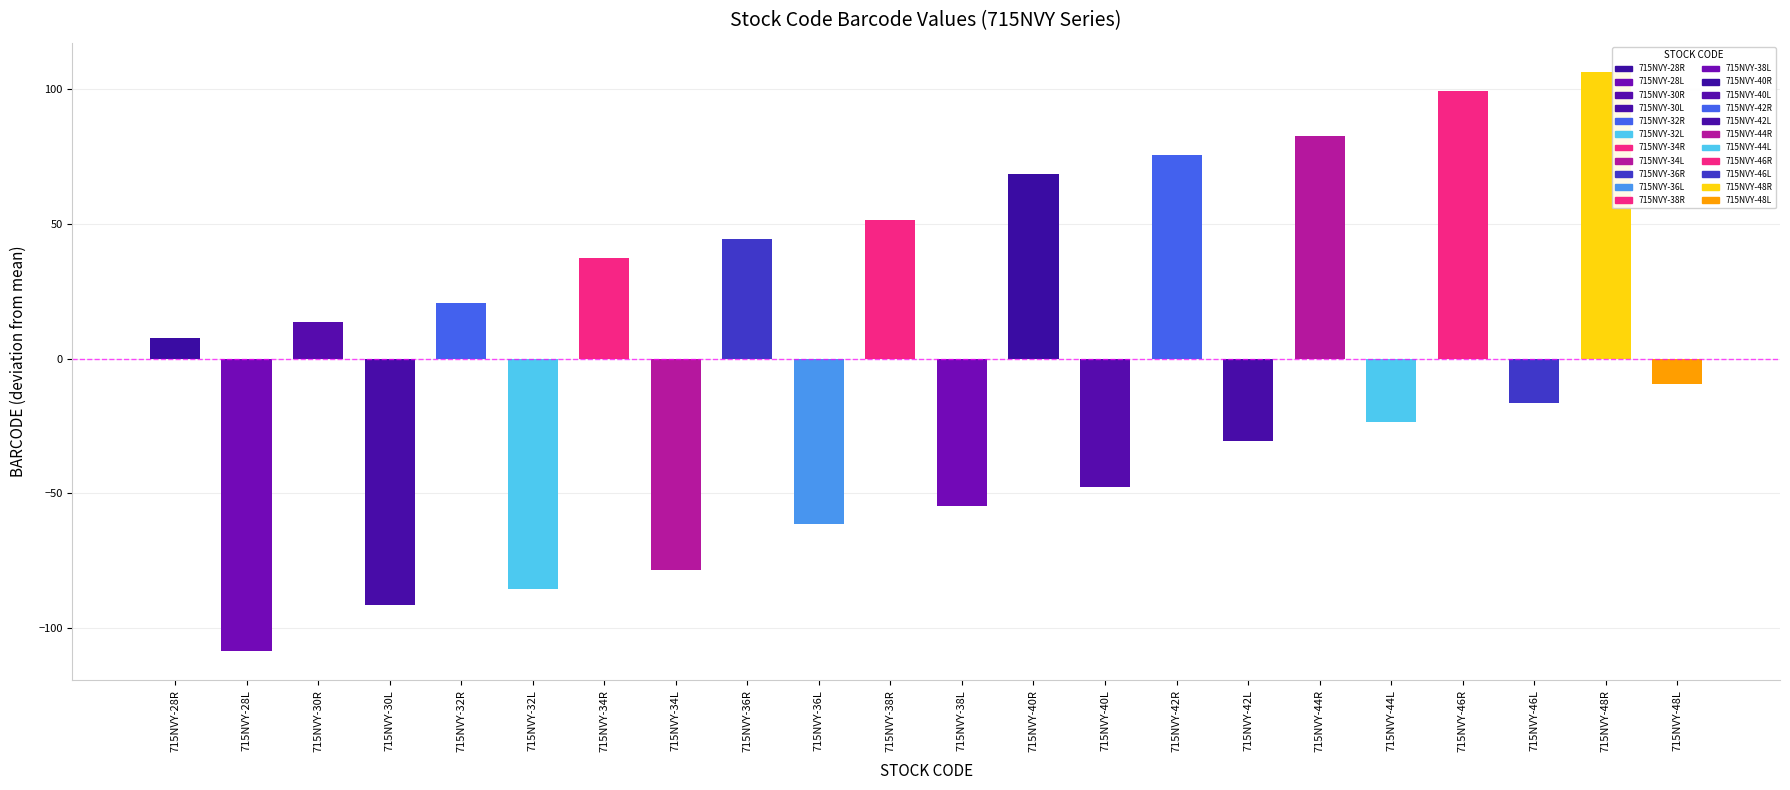

List the labels in order of value, largest first.

715NVY-48R, 715NVY-46R, 715NVY-44R, 715NVY-42R, 715NVY-40R, 715NVY-38R, 715NVY-36R, 715NVY-34R, 715NVY-32R, 715NVY-30R, 715NVY-28R, 715NVY-48L, 715NVY-46L, 715NVY-44L, 715NVY-42L, 715NVY-40L, 715NVY-38L, 715NVY-36L, 715NVY-34L, 715NVY-32L, 715NVY-30L, 715NVY-28L